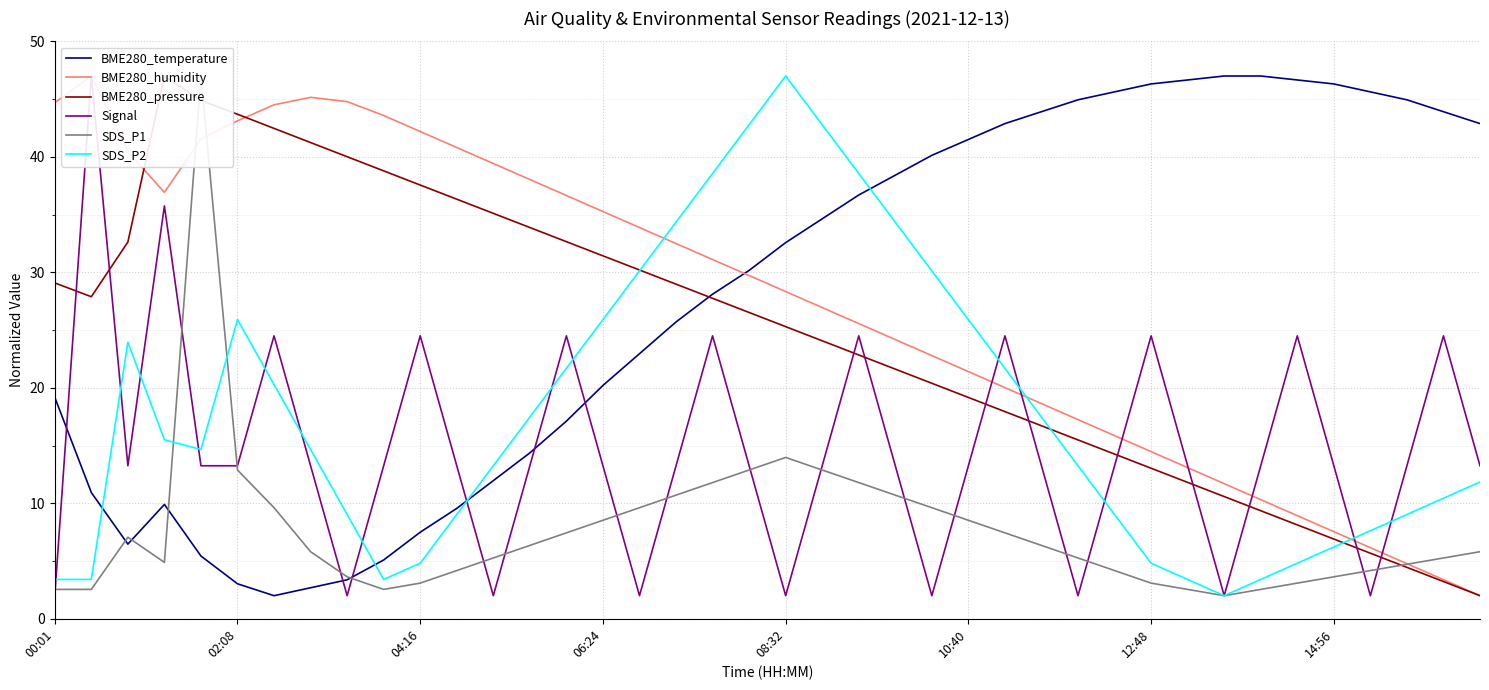

How many data points in Signal are less than 13?

9